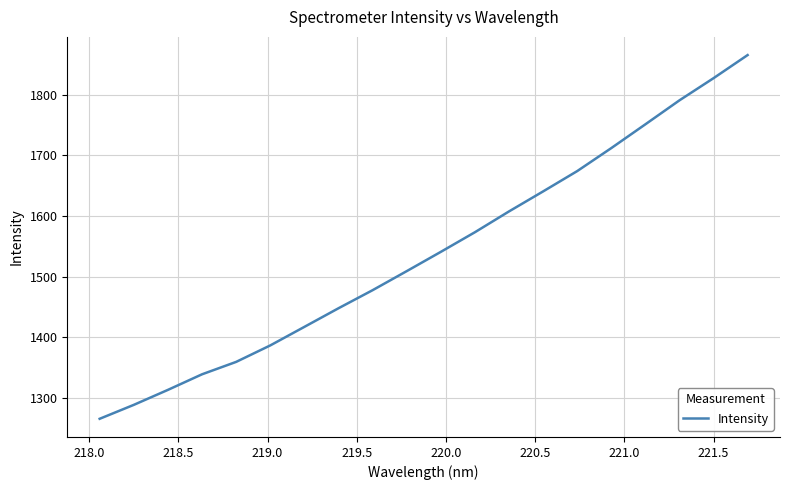

What is the average value?

1539.6